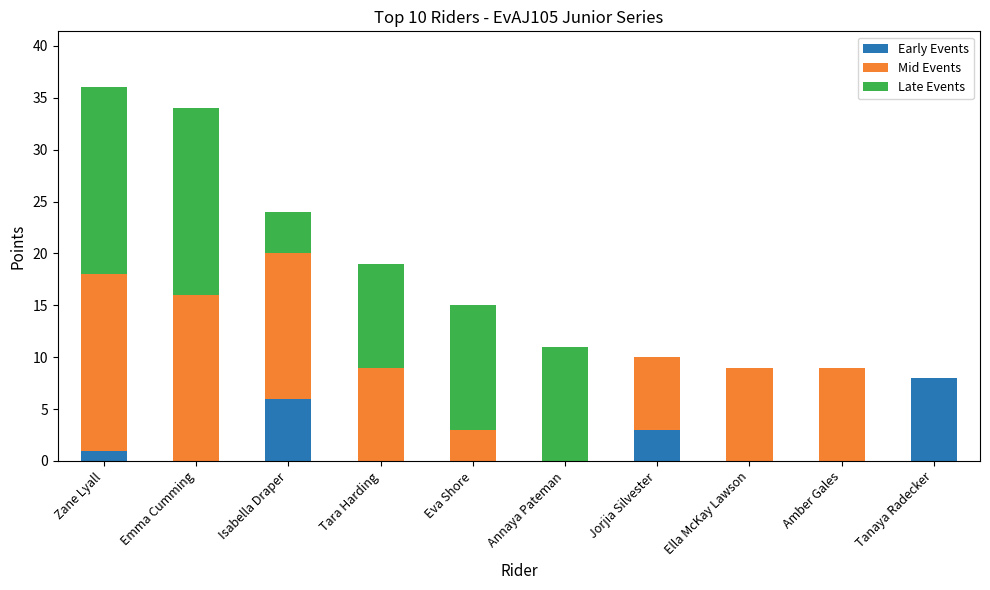

Is it true that Early Events equals 0 at Ella McKay Lawson?

True